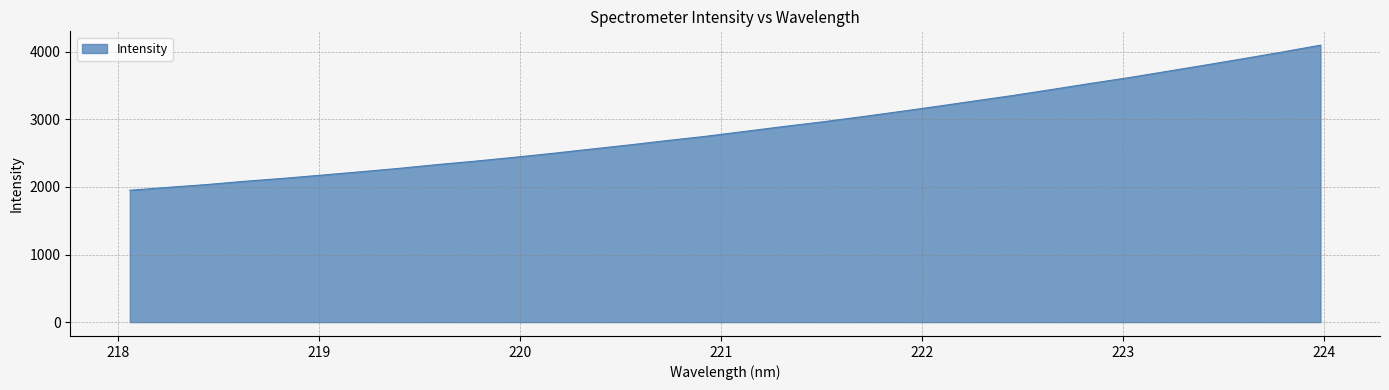

What is the difference between the maximum and minimum values?

2146.6